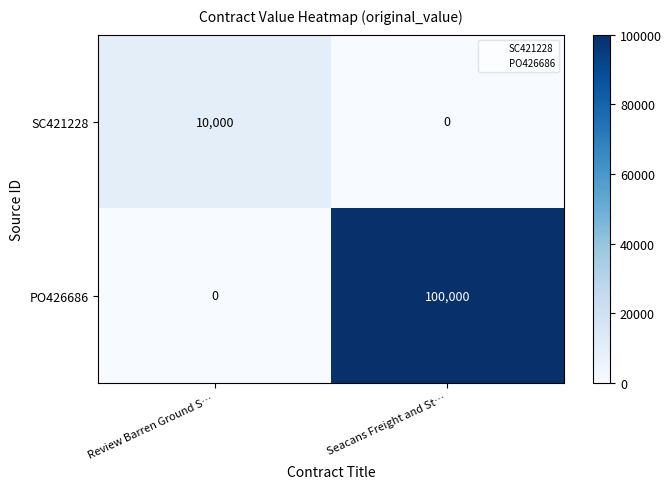

What is the spread (max minus min) of values at Review Barren Ground S…?

10000